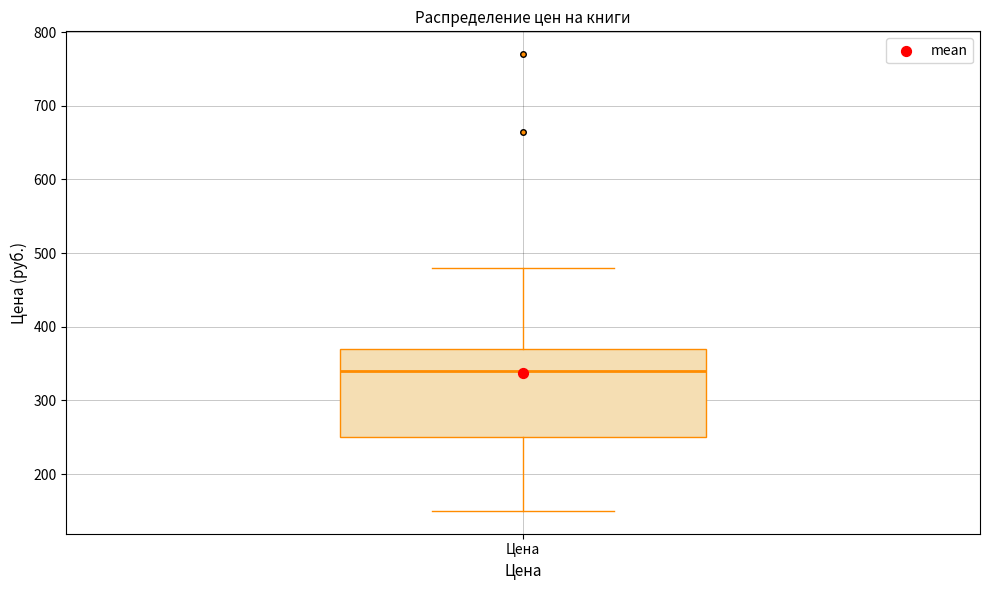

Read this box plot against the y-axis: the position of the median line, the range covered by the box, and the ends of both whiskers. The values are not printed on the chart, so give them approximately, as read against the axis.

median 340, box 250 to 370, whiskers 150 to 480